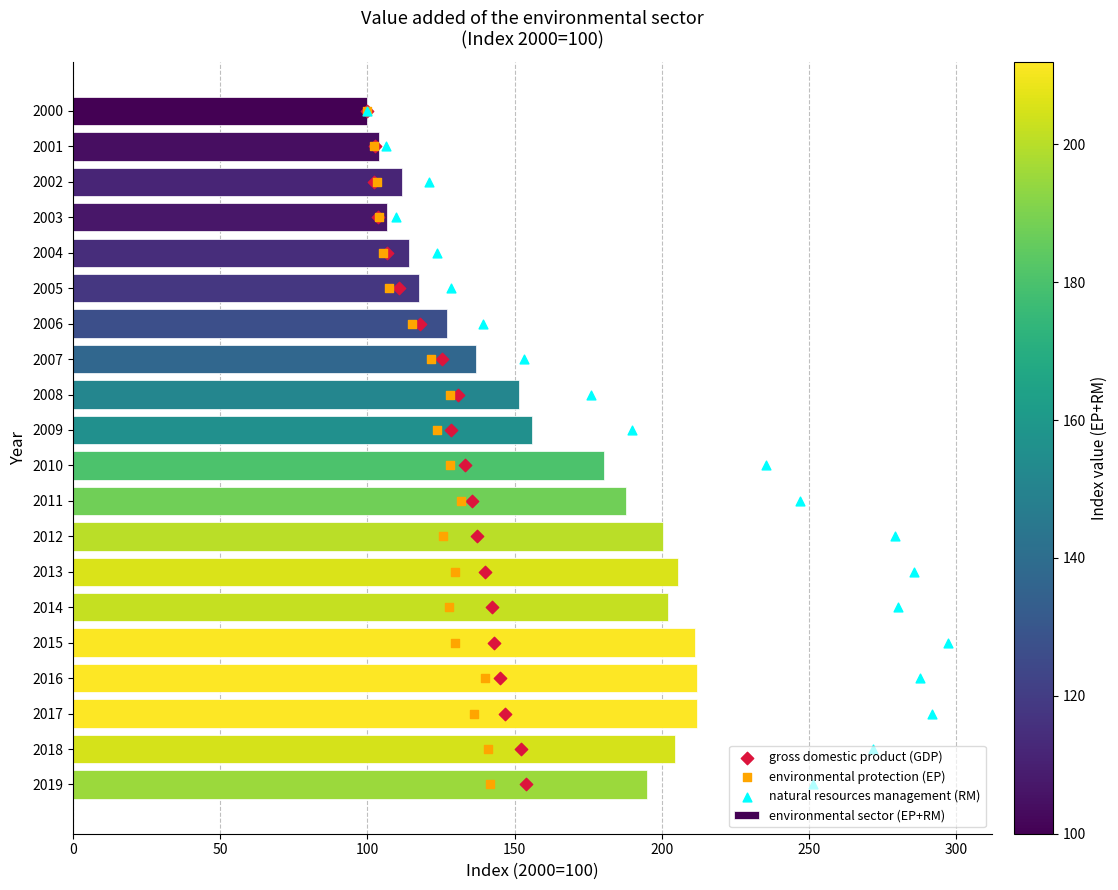

The environmental sector (EP+RM) series shows 64.0 at 2002. True or false?

False